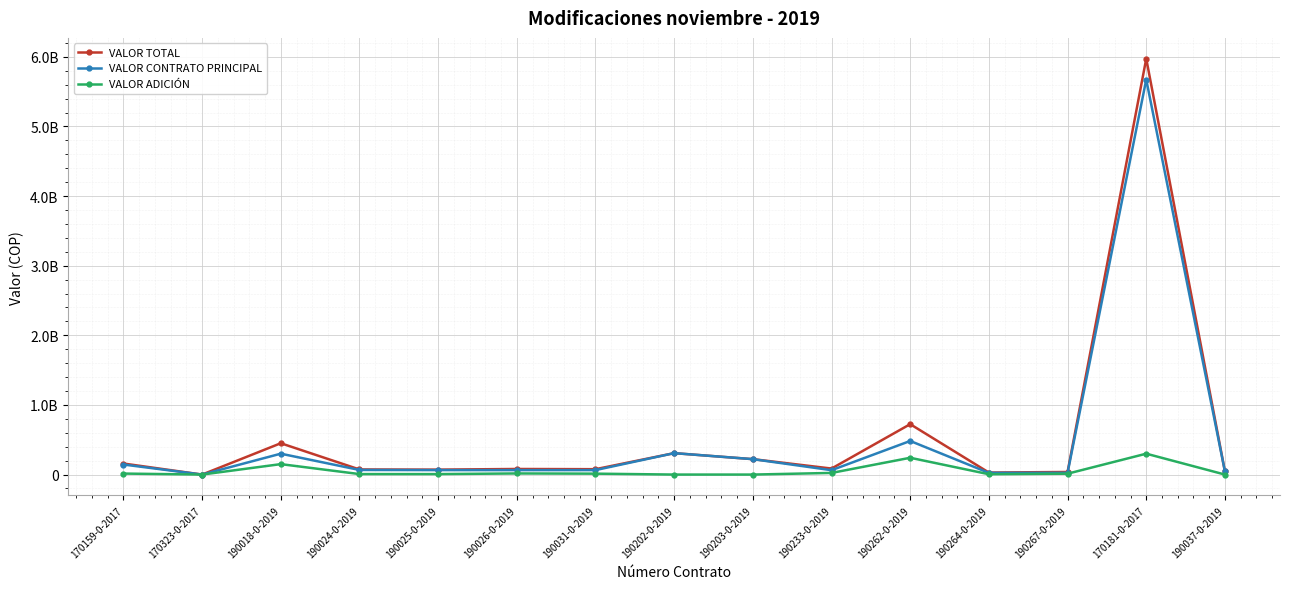

What is the value of the VALOR TOTAL point at the 15th from the left?

44584767